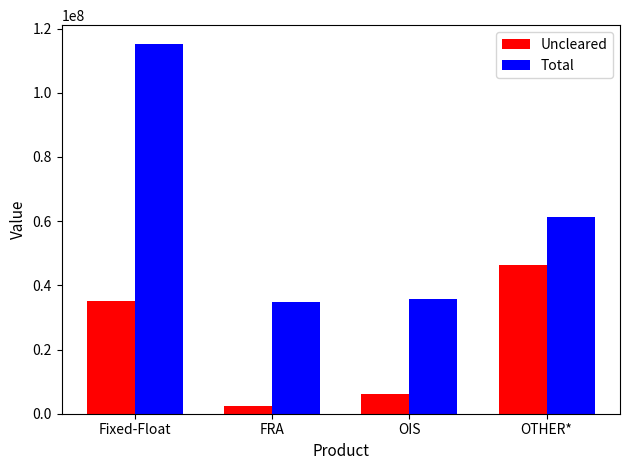

Reading left to right, list all the values displayed in this chart.

Uncleared: 35140616	2254582	6239183	46204490
Total: 115287852	34879813	35632796	61231191